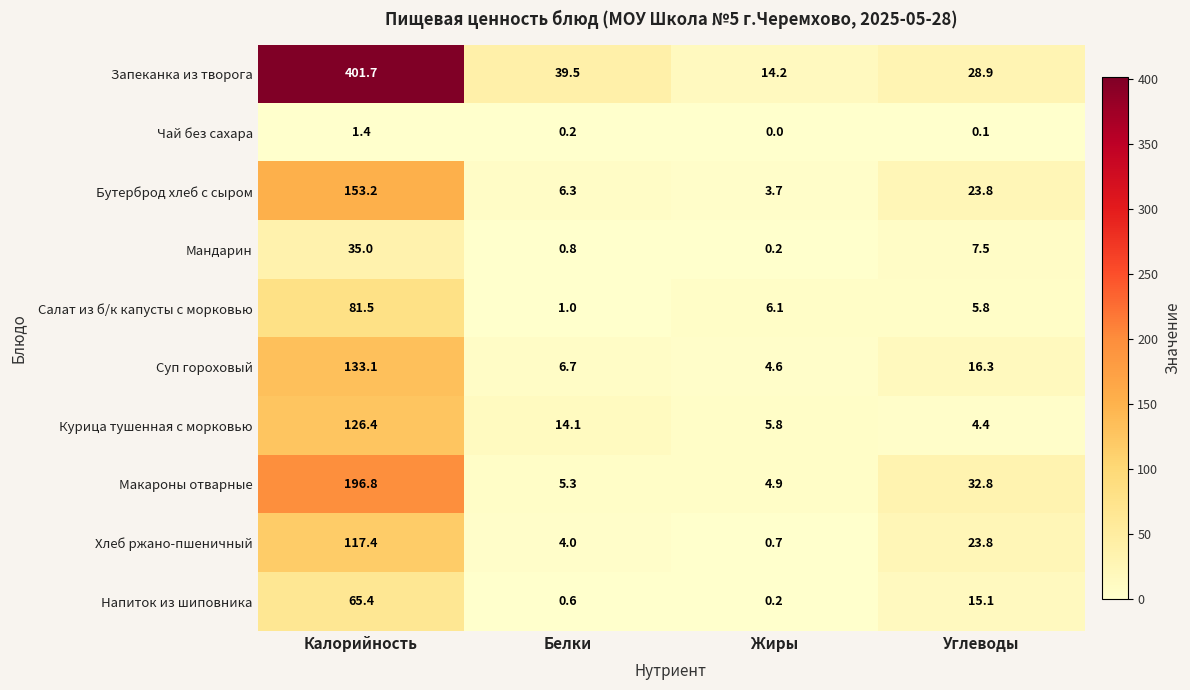

The value of Запеканка из творога at Жиры is 14.2. True or false?

True